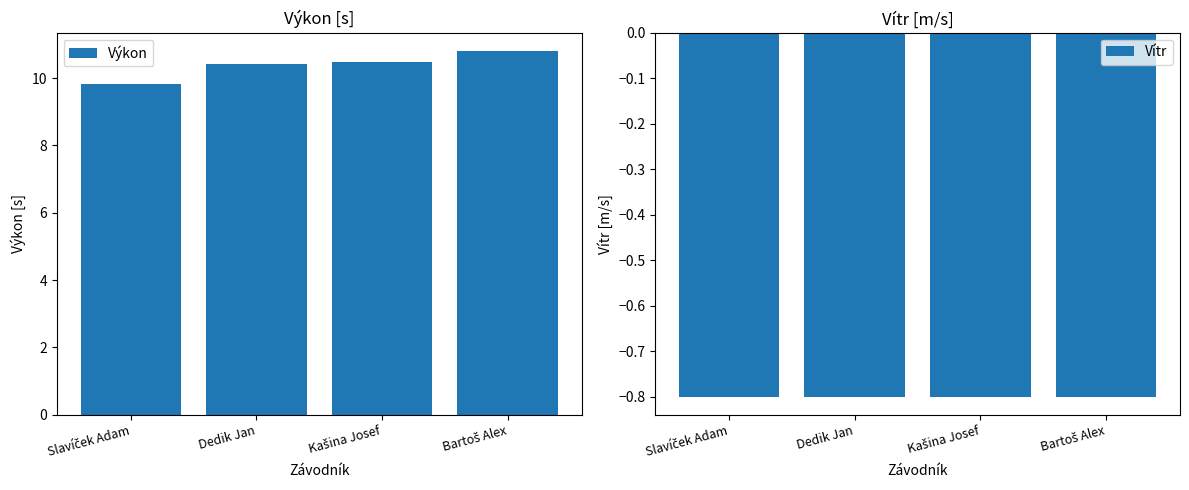

Between Slavíček Adam and Bartoš Alex, which series saw the biggest shift?

Výkon